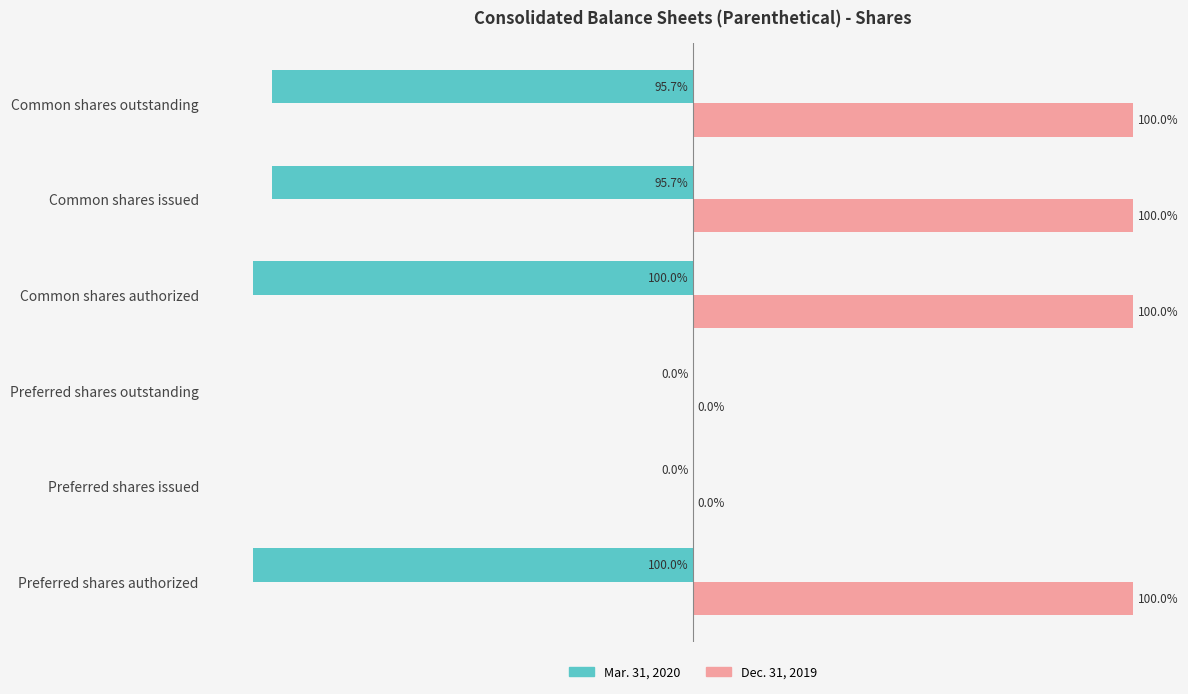

Which series changed the most between Common shares authorized and Common shares issued?

Mar. 31, 2020